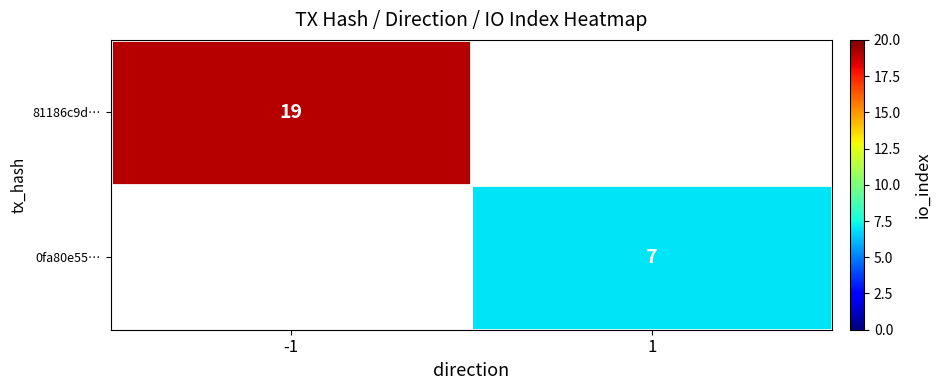

The 0fa80e55… series shows 2 at 1. True or false?

False